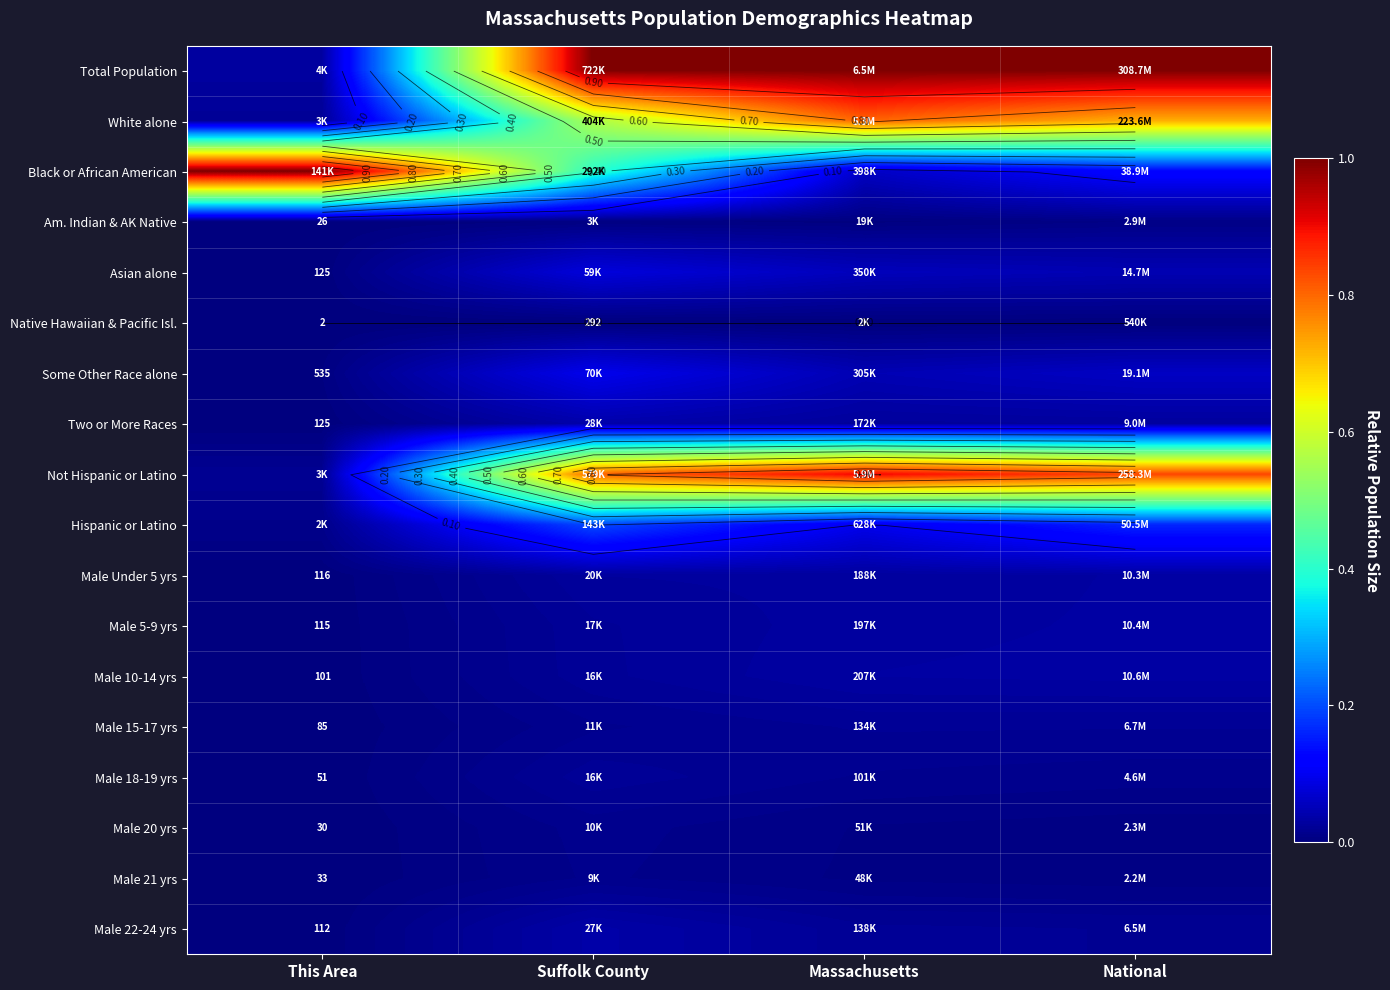

Which series has the widest spread of values?

Total Population